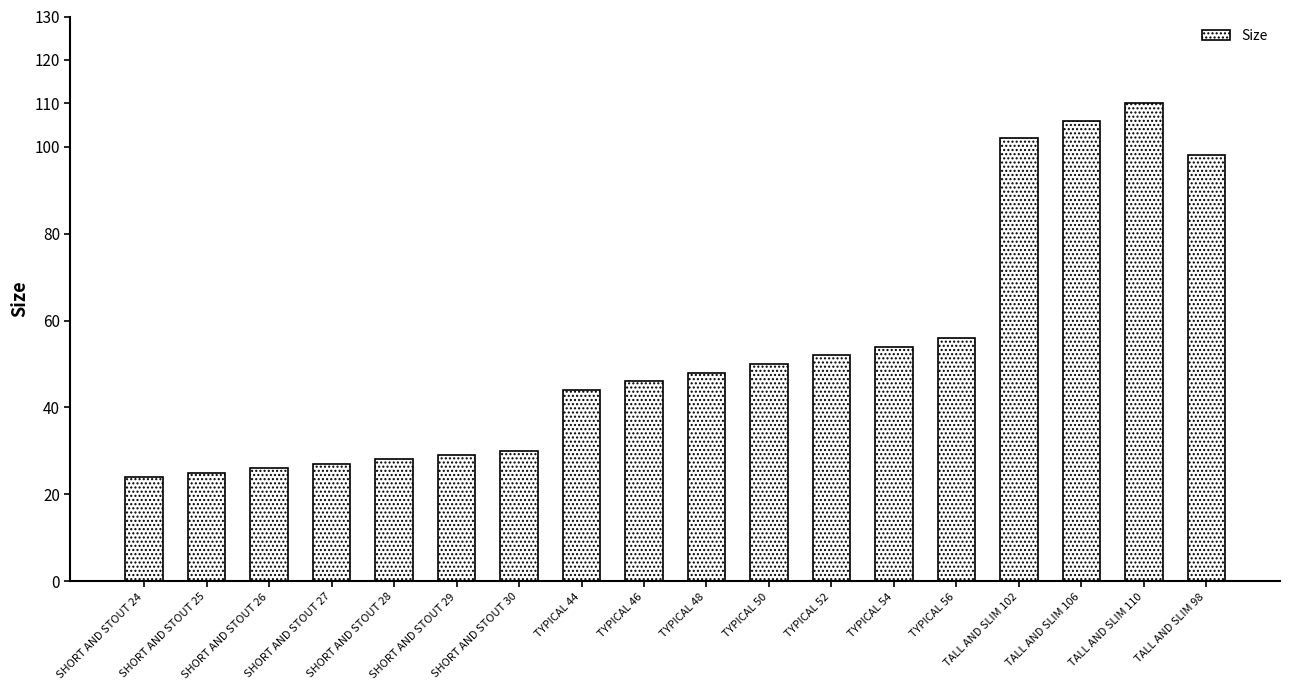

What is the average value?

53